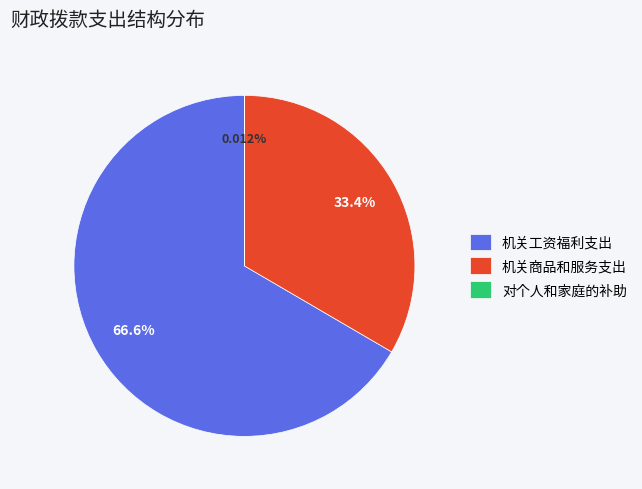

Combined, do 机关工资福利支出 and 机关商品和服务支出 account for over 50%?

Yes